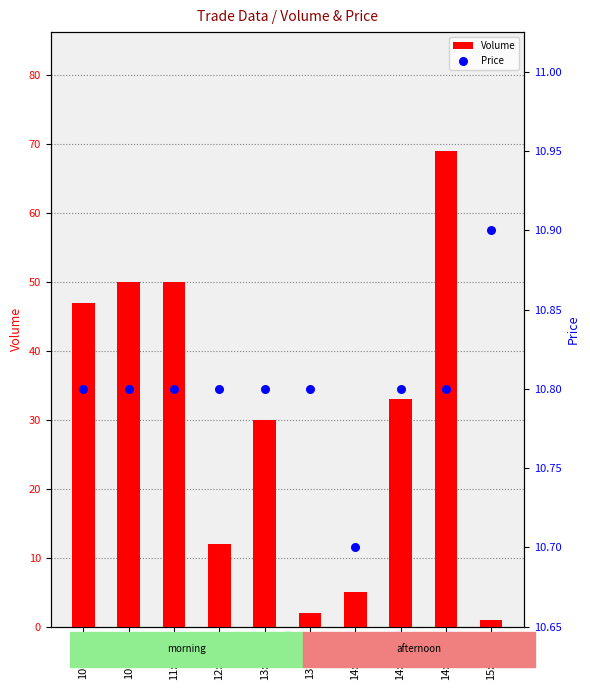

Which series has the largest Y range (max minus min)?

Volume